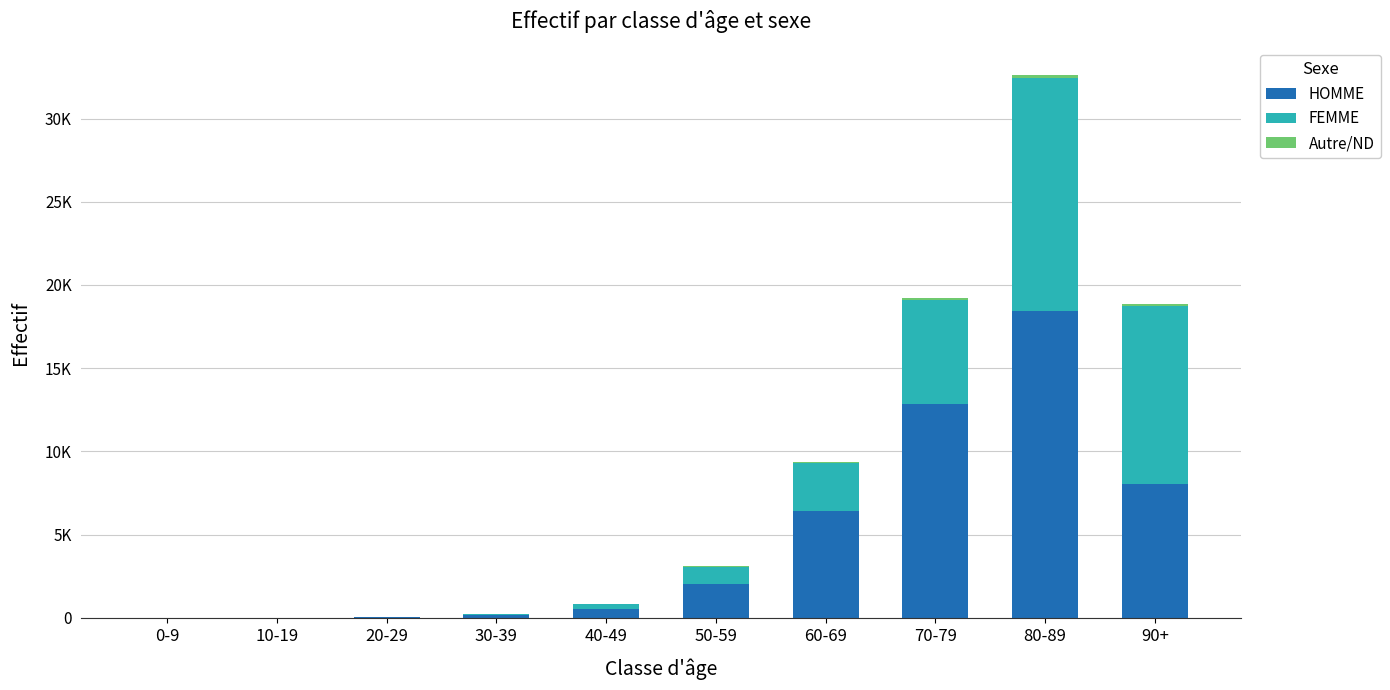

List the series in order of their overall mean, lowest first.

Autre/ND, FEMME, HOMME